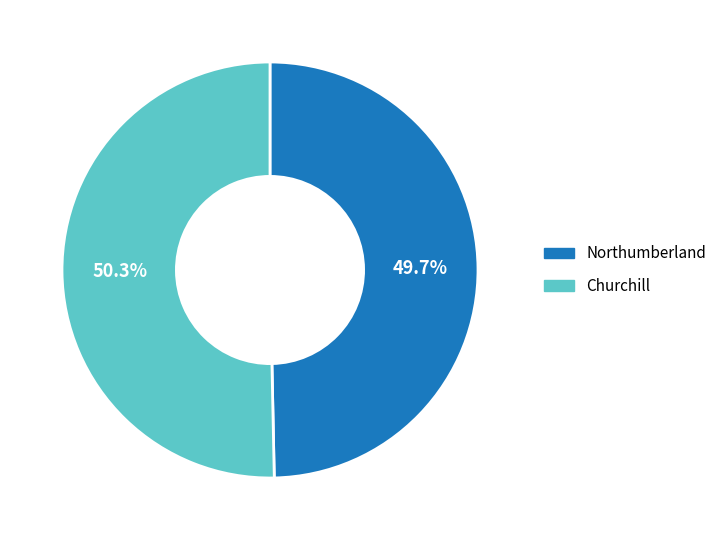

Between Churchill and Northumberland, which is larger?

Churchill